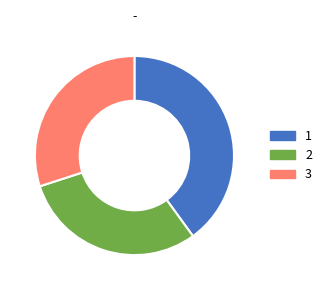

Does any single category account for the majority?

No